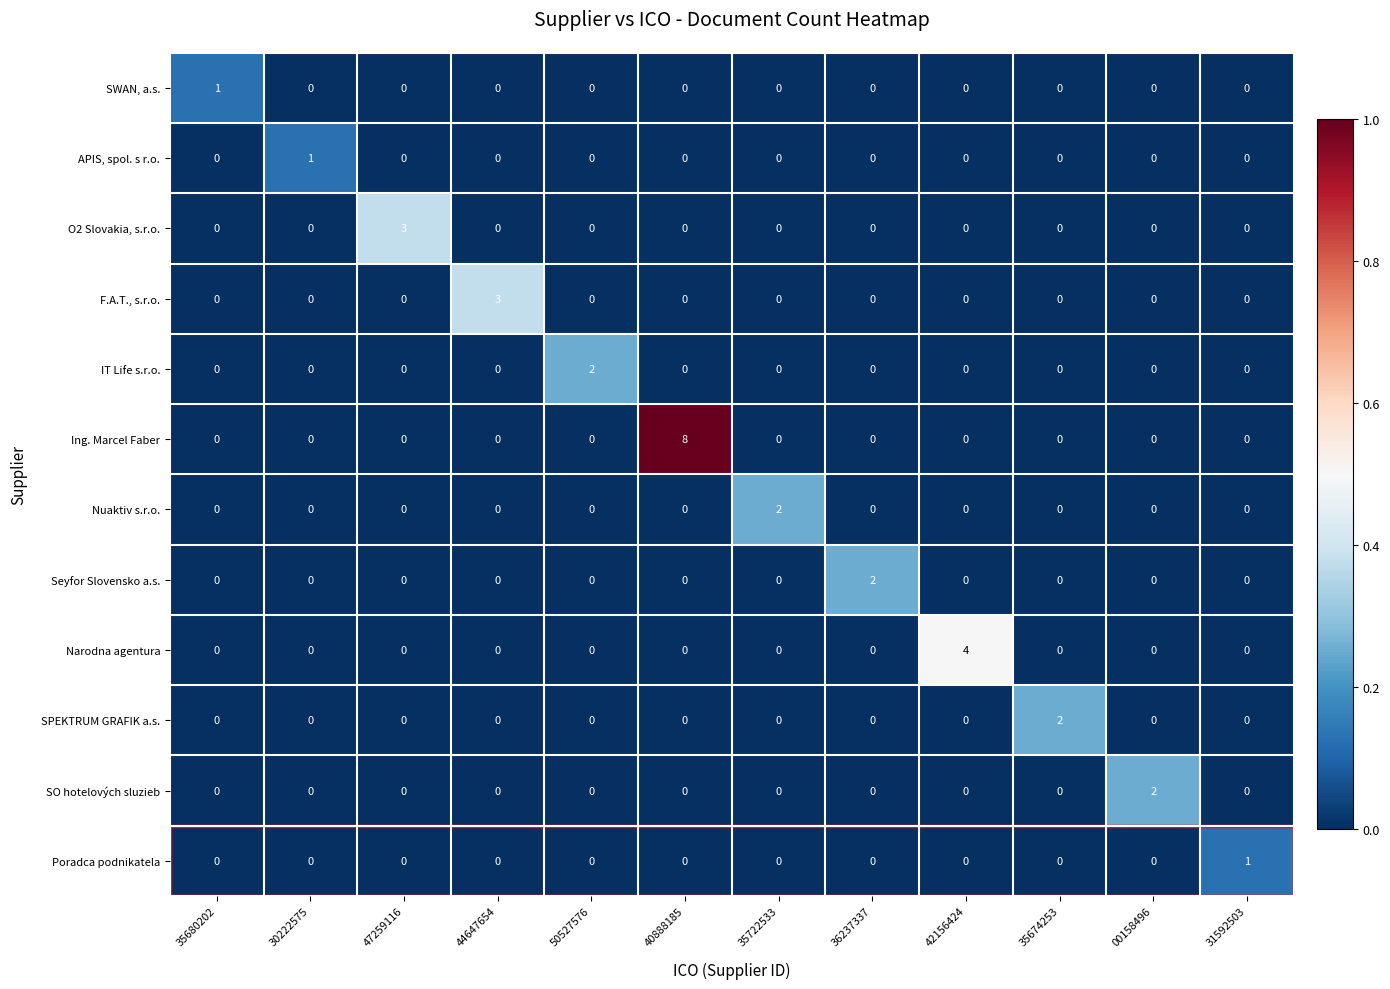

Between 42156424 and 00158496, which series saw the biggest shift?

Narodna agentura